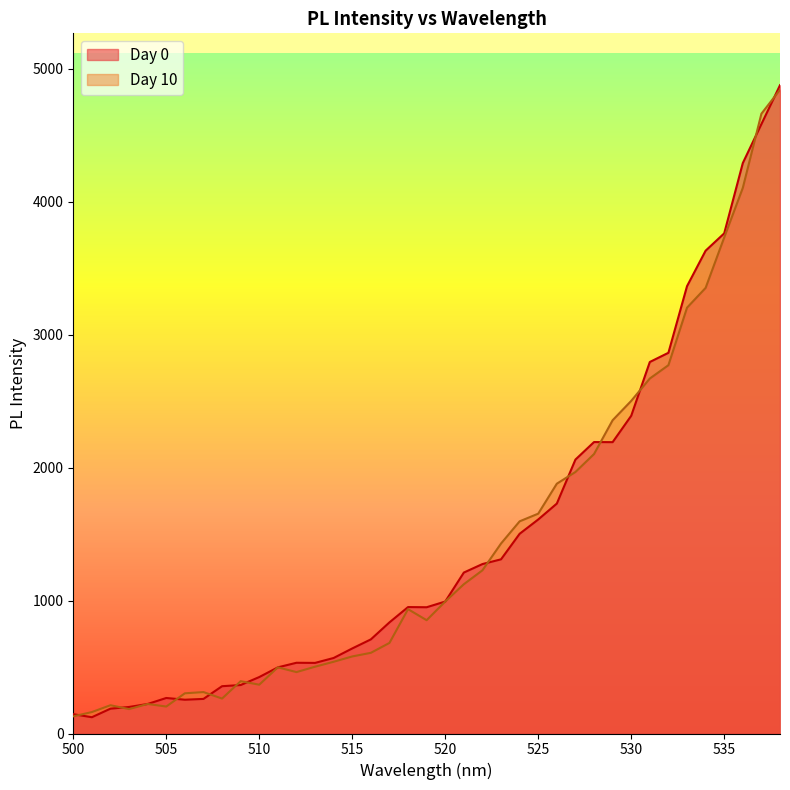

What are all the series names shown in the legend?

Day 0, Day 10